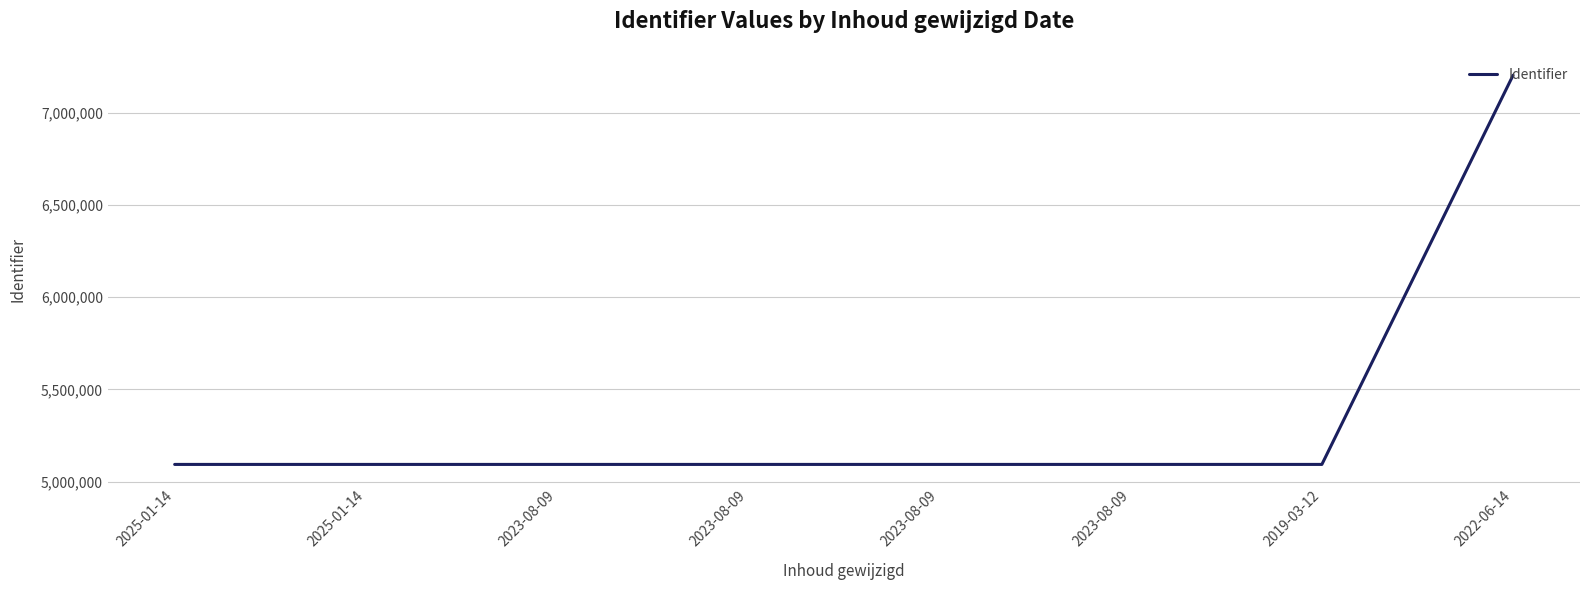

List the labels in order of value, smallest first.

2025-01-14, 2025-01-14, 2023-08-09, 2023-08-09, 2023-08-09, 2023-08-09, 2019-03-12, 2022-06-14